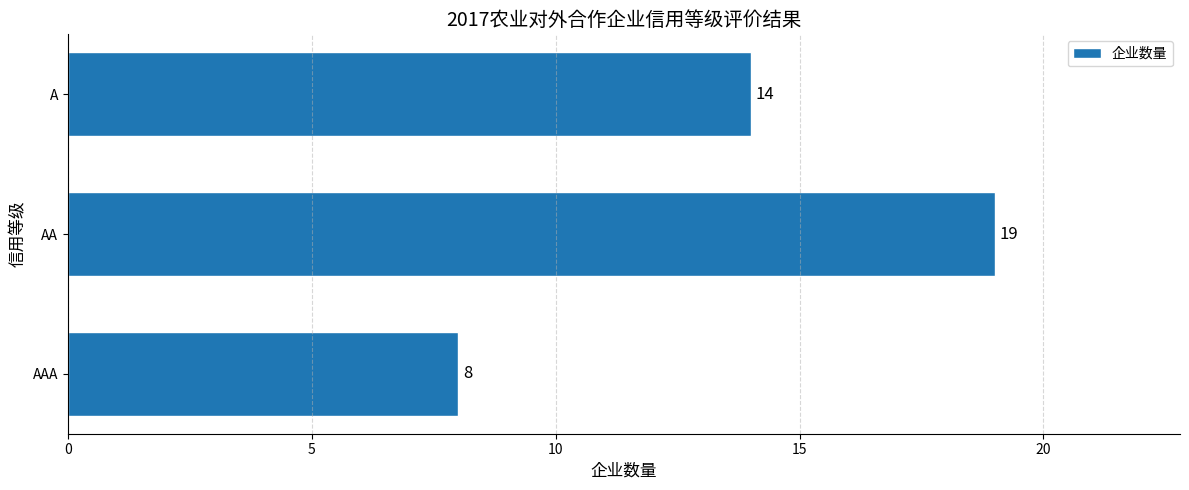

At which label is the value closest to 13?

A